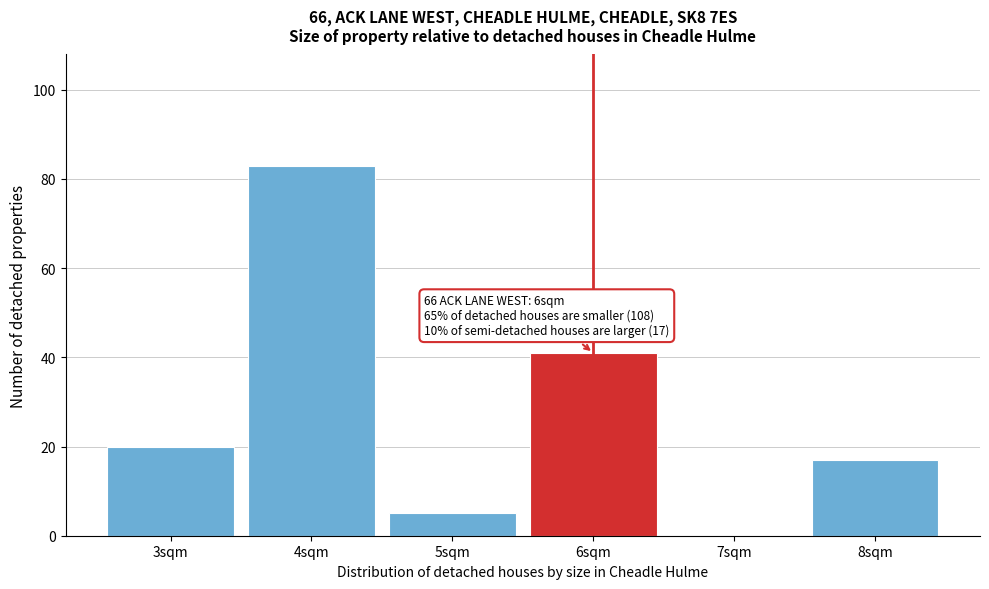

Over which range of the x-axis is the bar tallest?

3.5 to 4.5